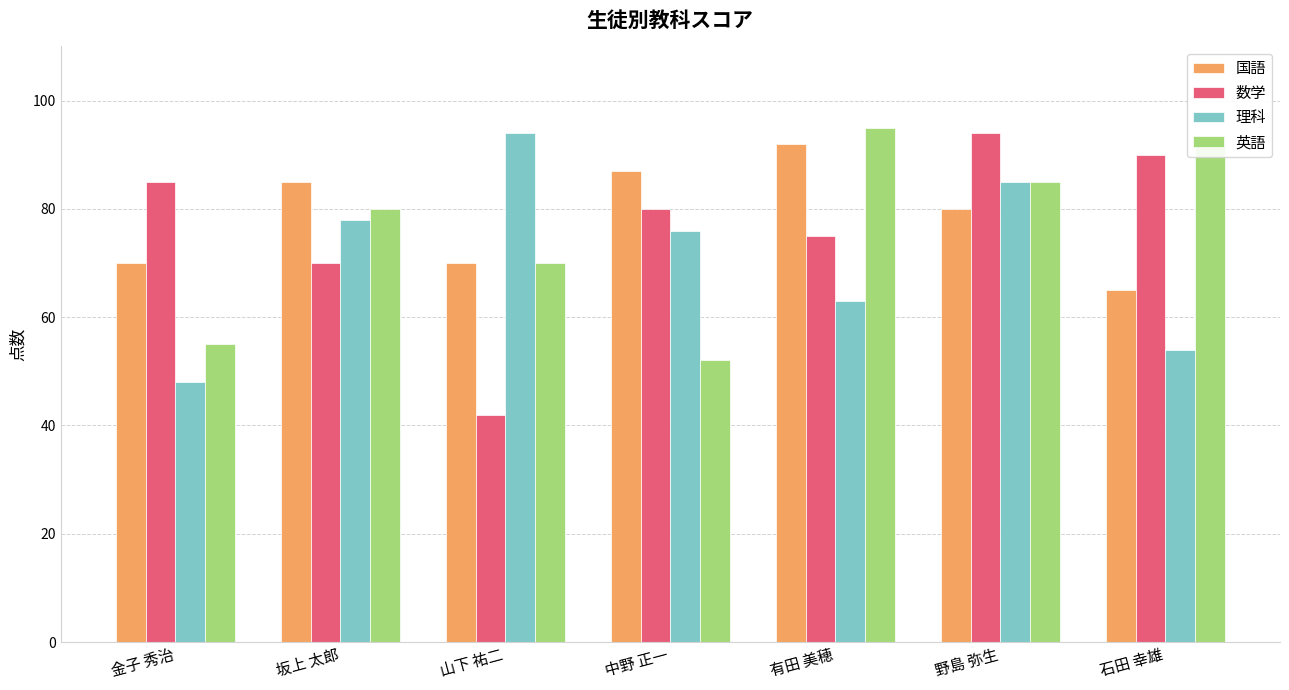

What value does the 国語 series have at 野島 弥生?

80